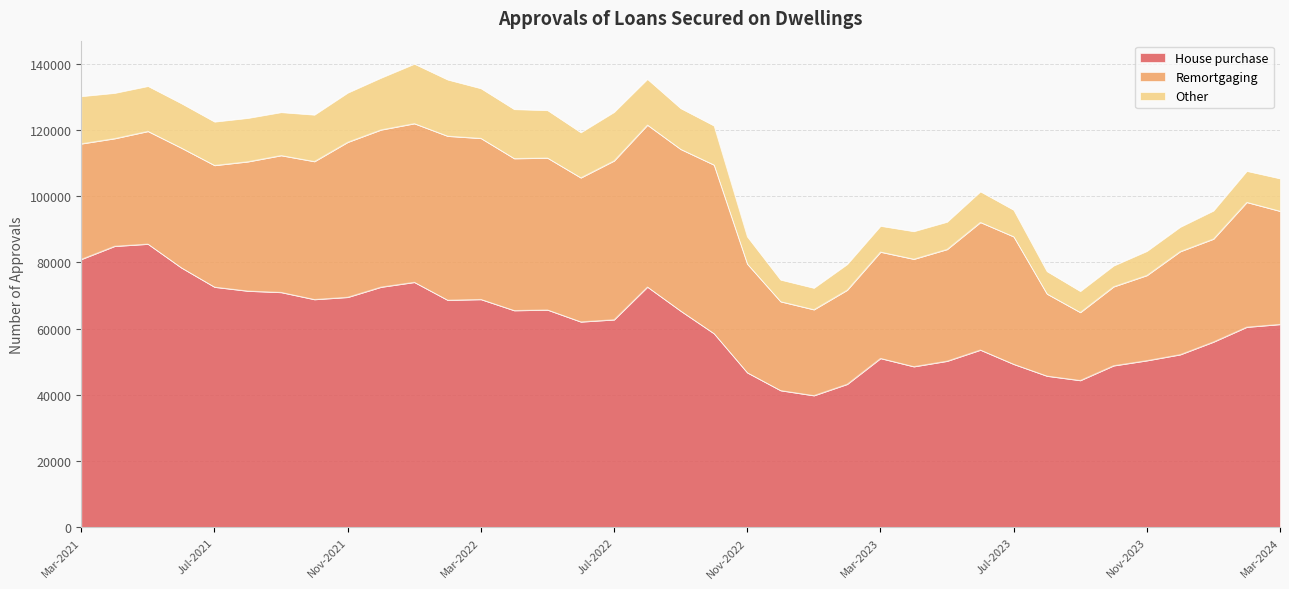

Which series has the largest total across all categories?

House purchase